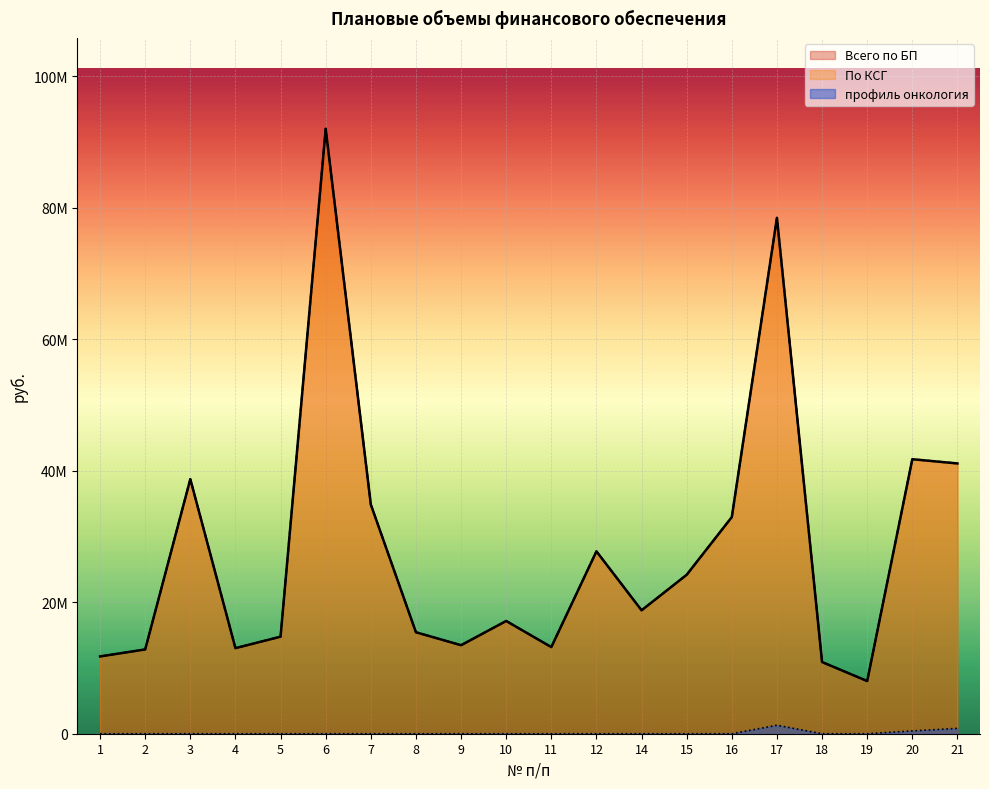

At which category does По КСГ reach its first local peak?

3